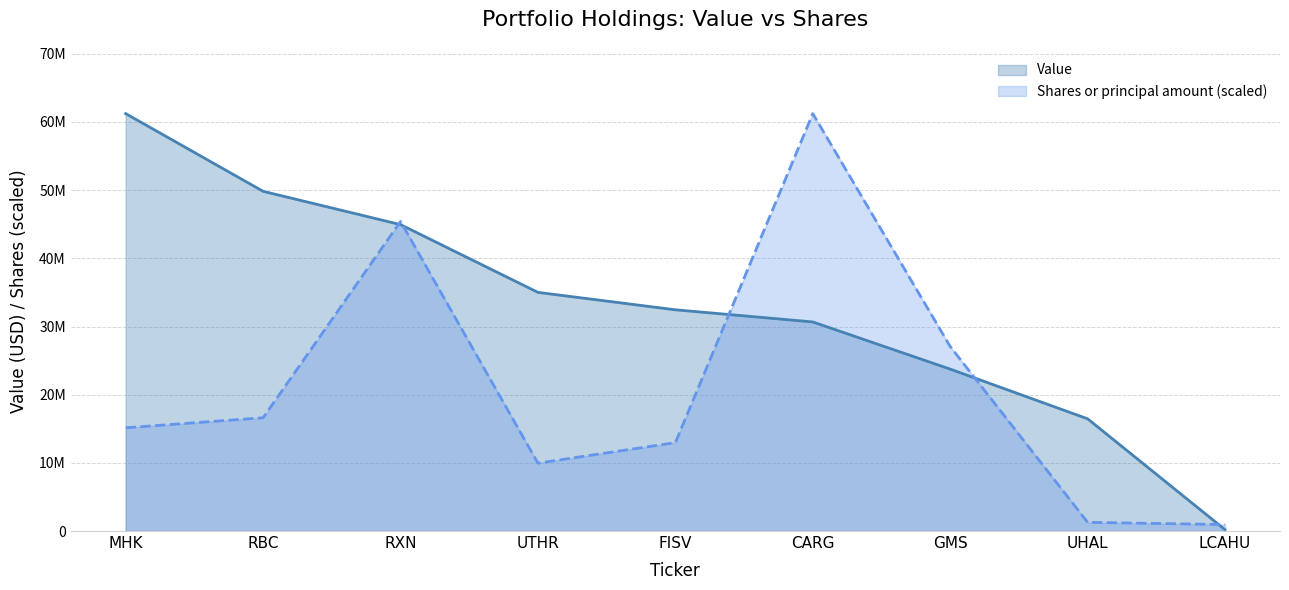

Where does the Value series first go above 32451000?

MHK